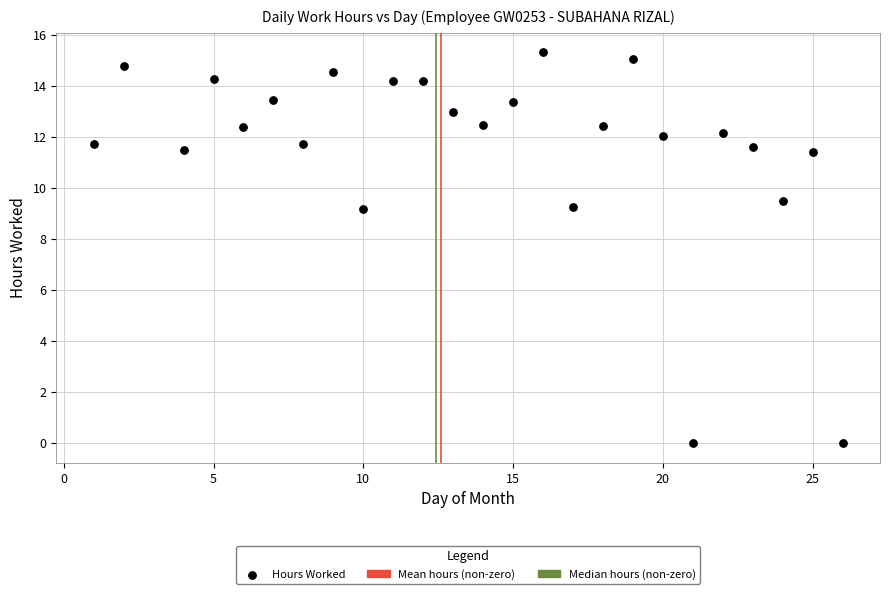

What is the range of Y values (max minus min)?

15.3